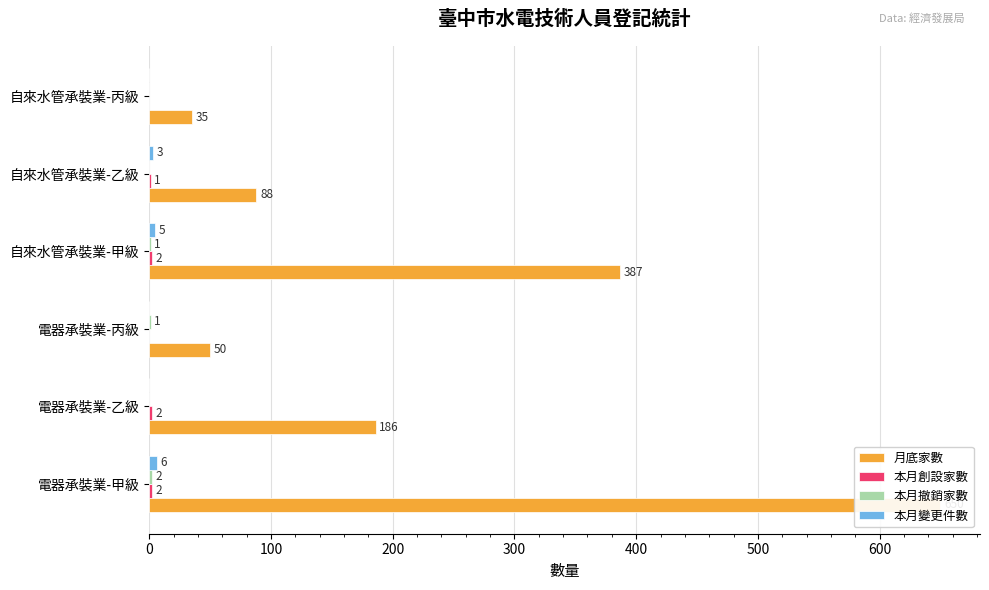

What value does the 月底家數 series have at 自來水管承裝業-甲級?

387